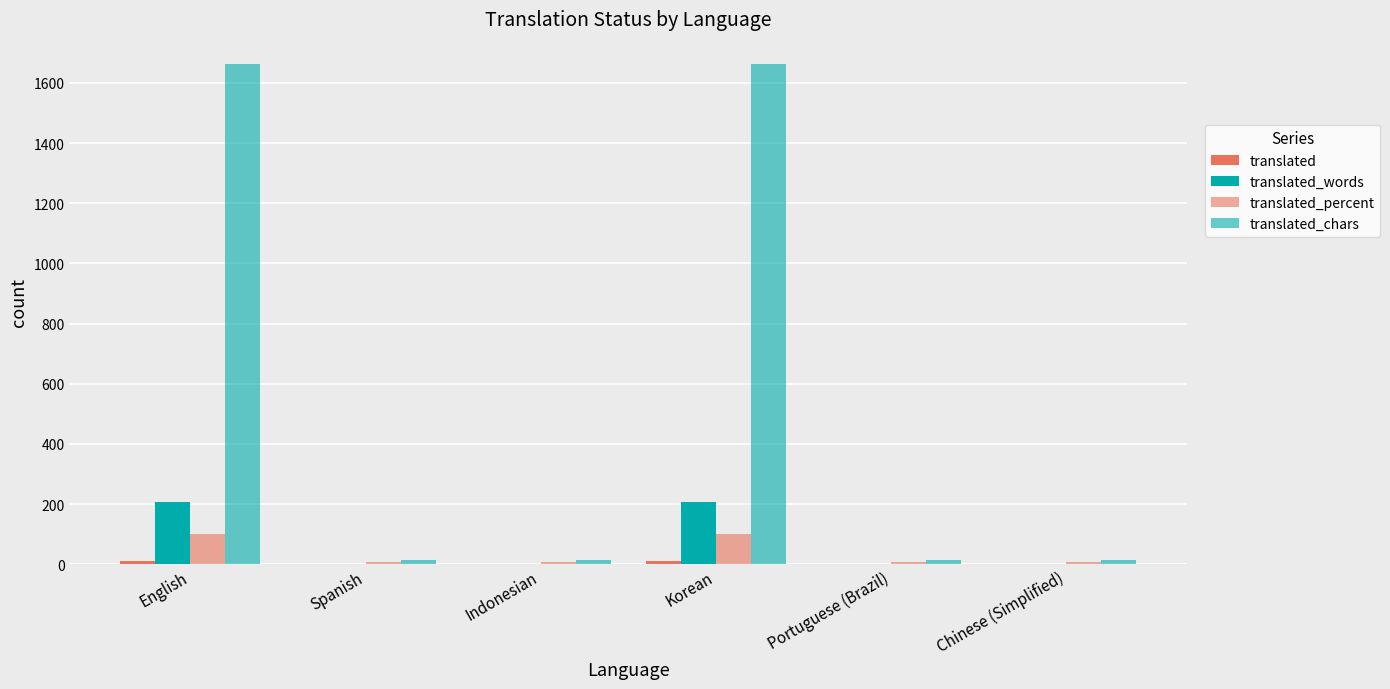

What is the maximum value shown in the chart?

1663.0